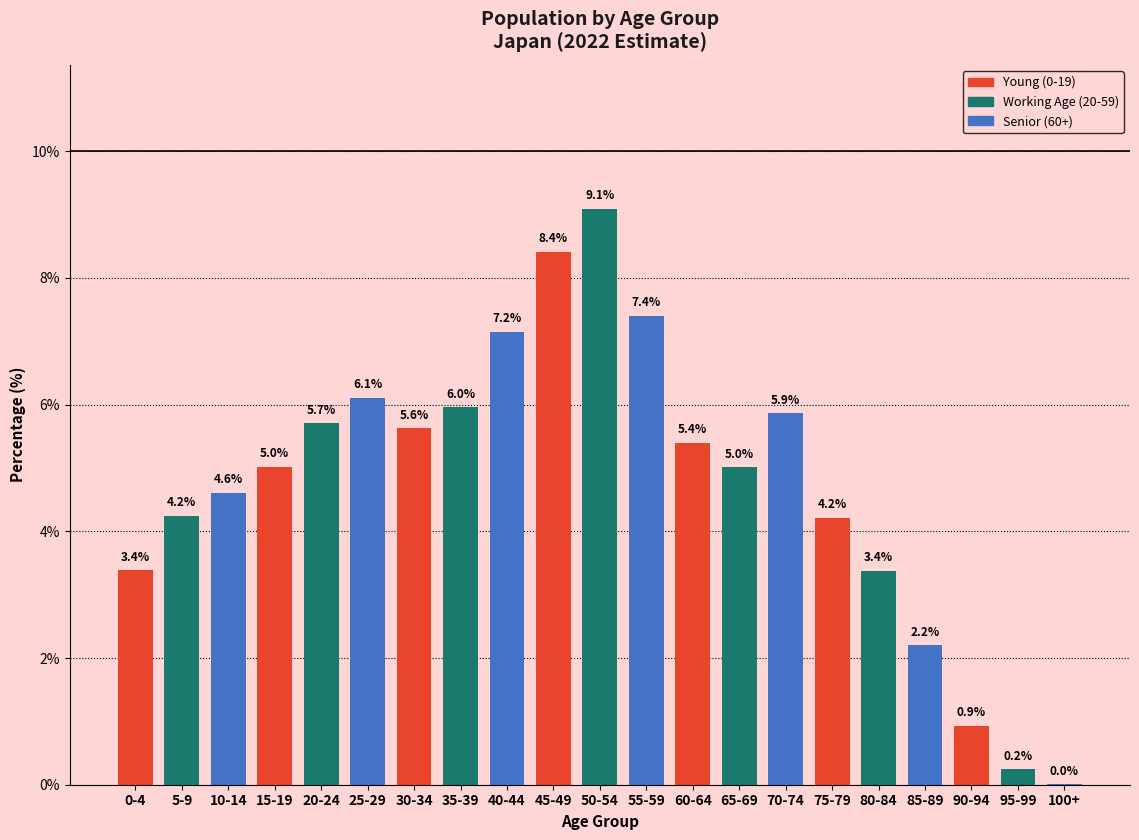

Is it true that the value at 10-14 is 3.2?

False